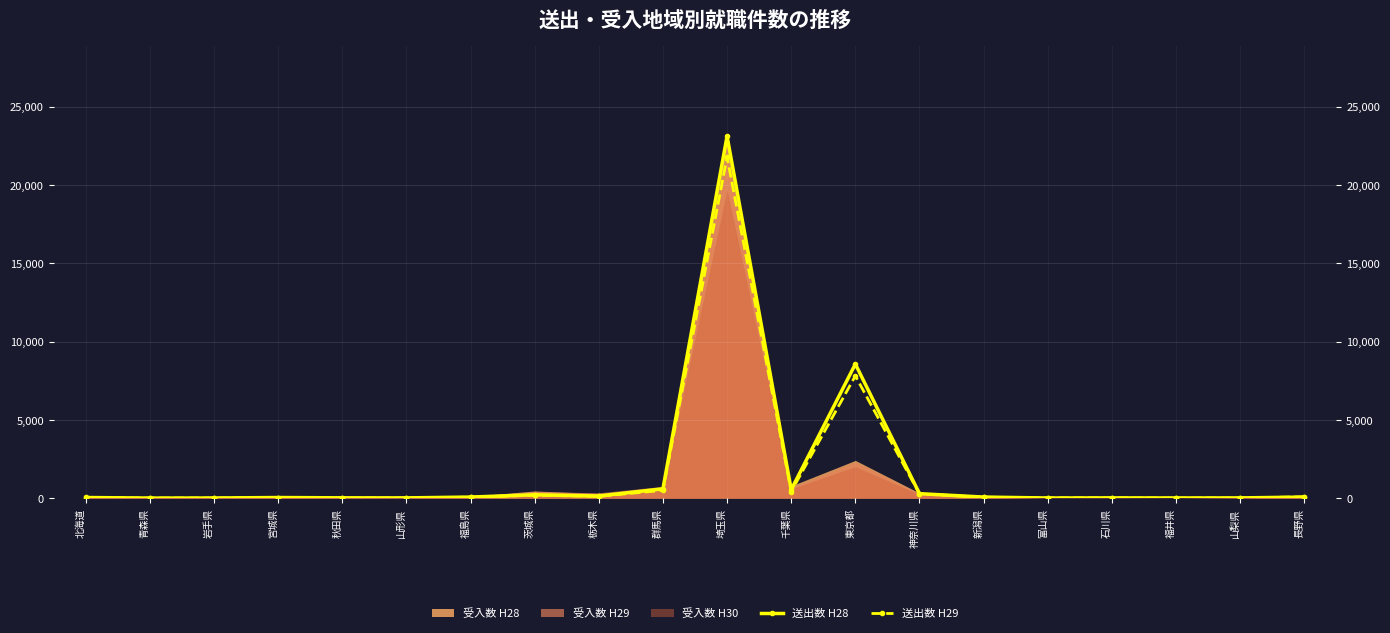

At which label is 送出数 H28 closest to 11559?

東京都